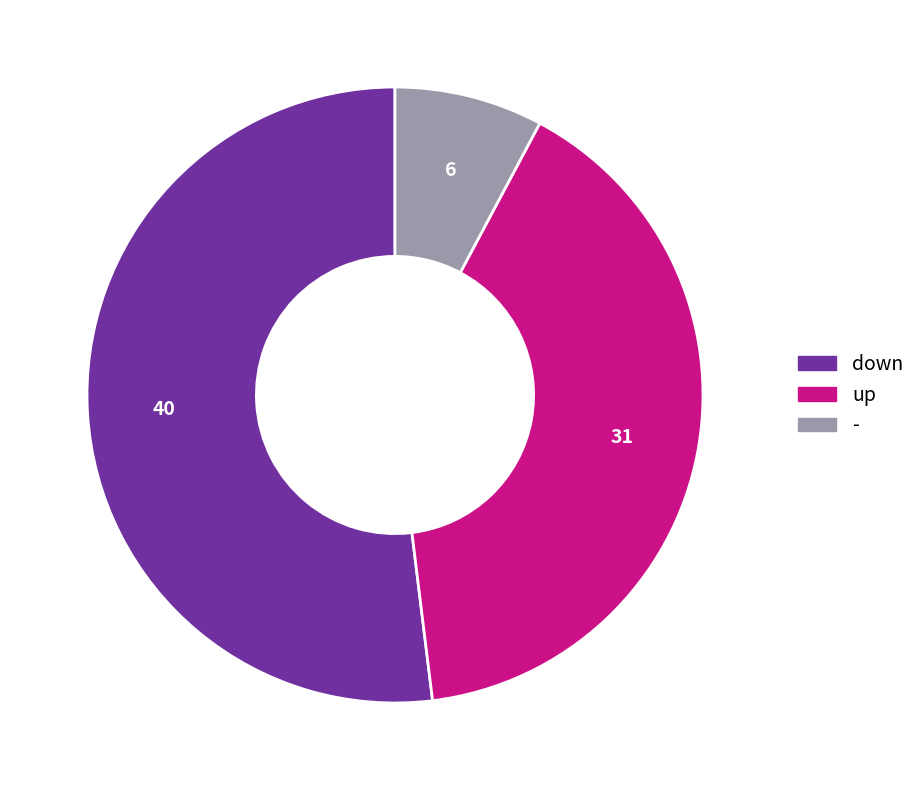

Combined, do down and up account for over 50%?

Yes